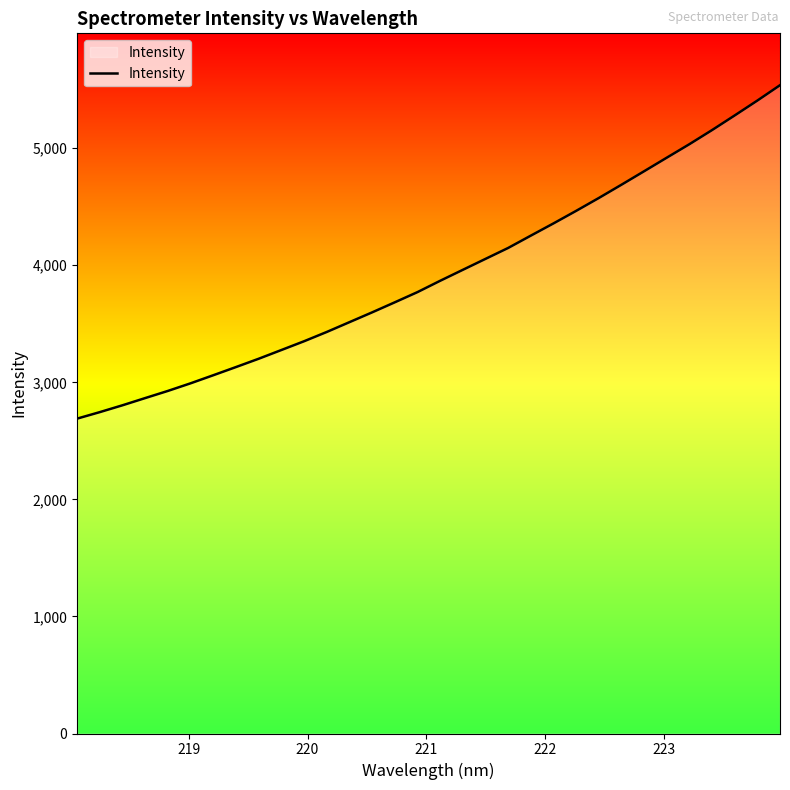

What is the minimum value shown in the chart?

2690.0